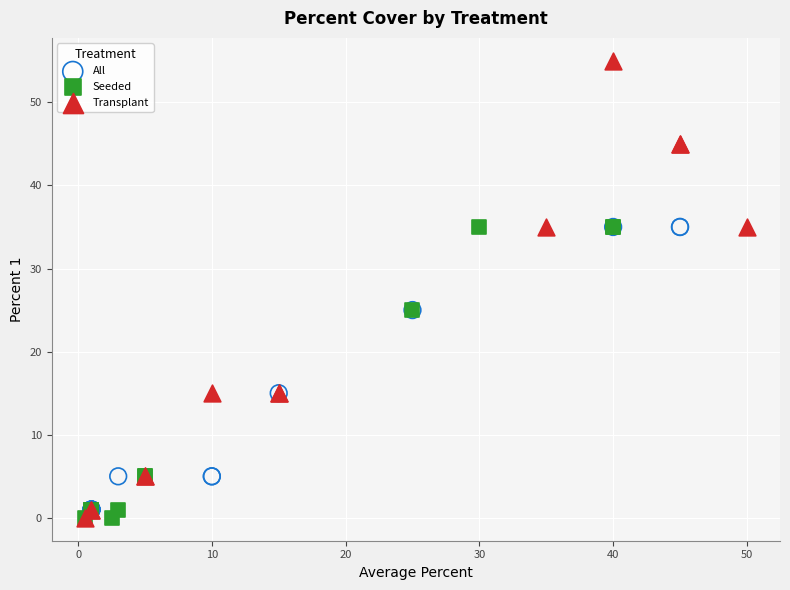

Which series has the largest Y range (max minus min)?

Transplant